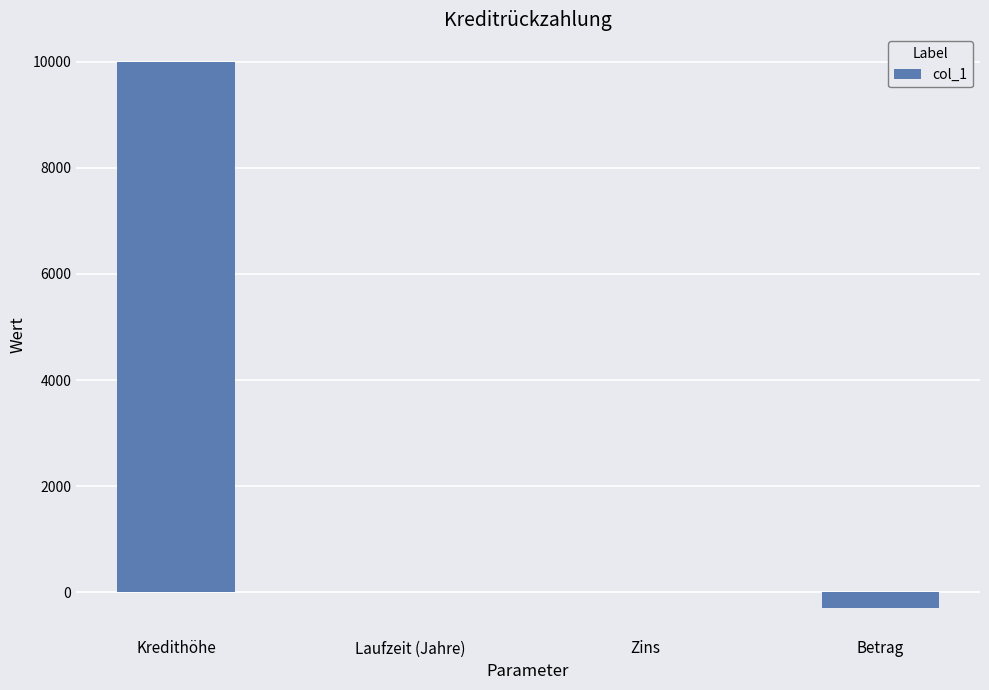

True or false: the data shows 3.0 at Laufzeit (Jahre).

True